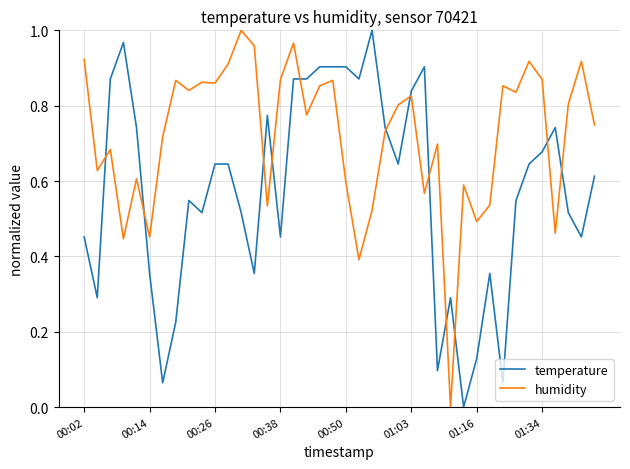

Which series has the largest total across all categories?

humidity